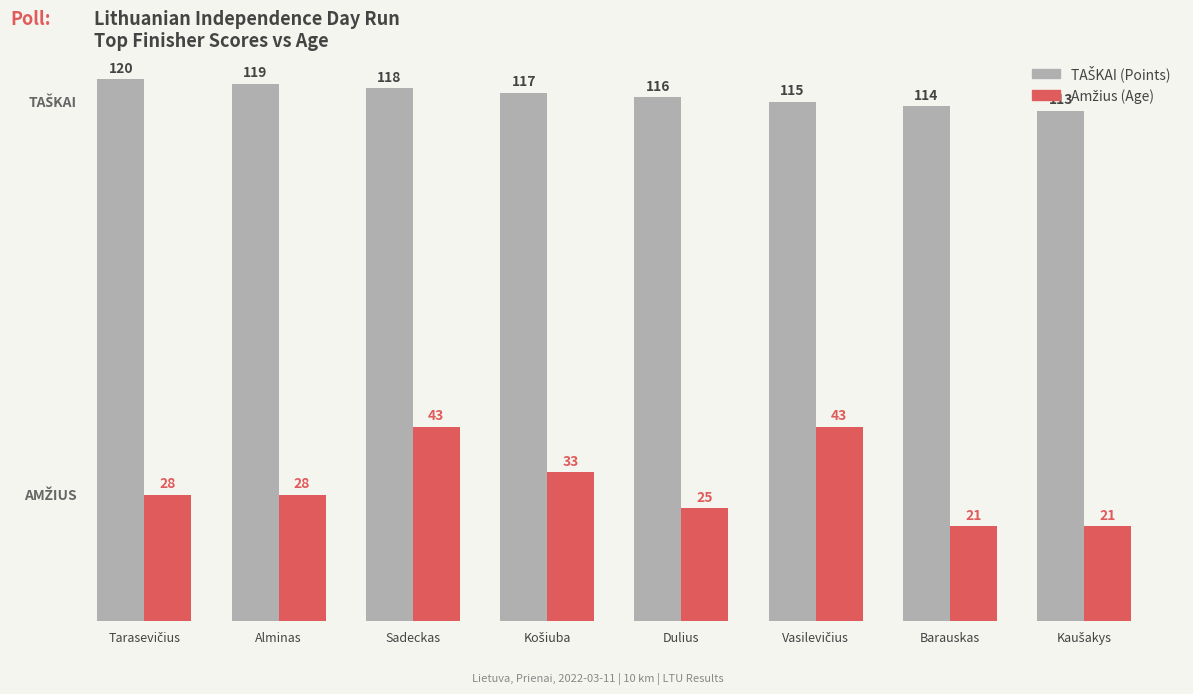

At which category is the sum across all series the highest?

Sadeckas